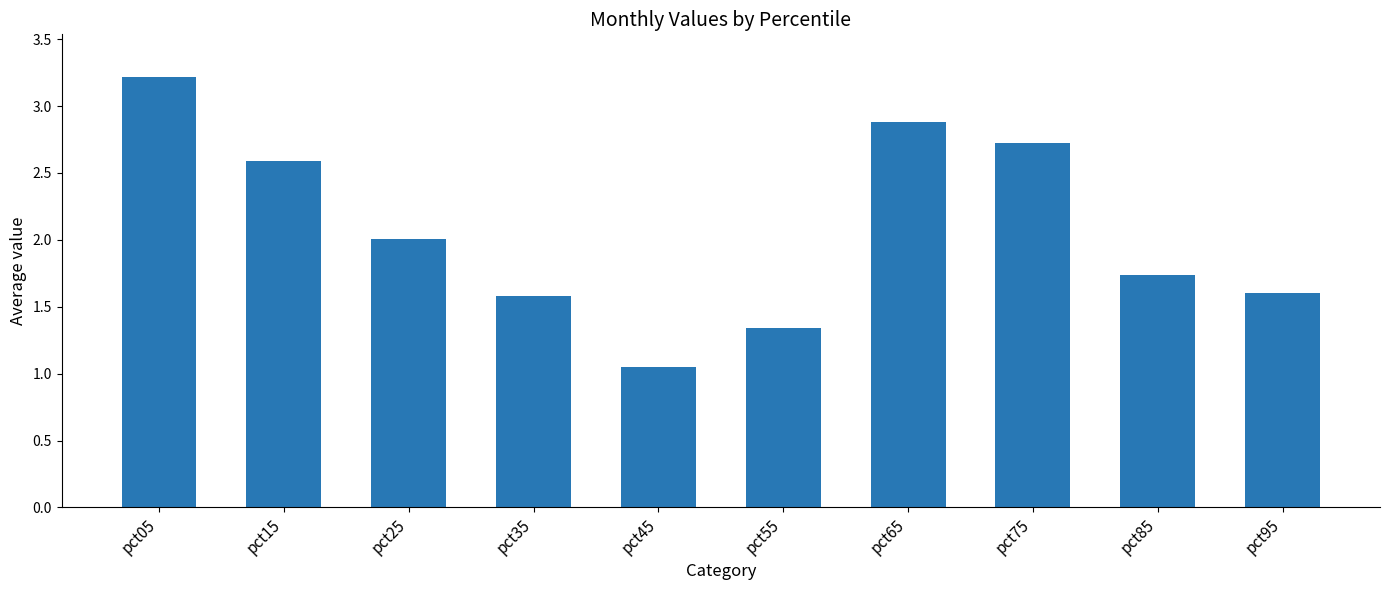

What is the sum of all values?

20.7